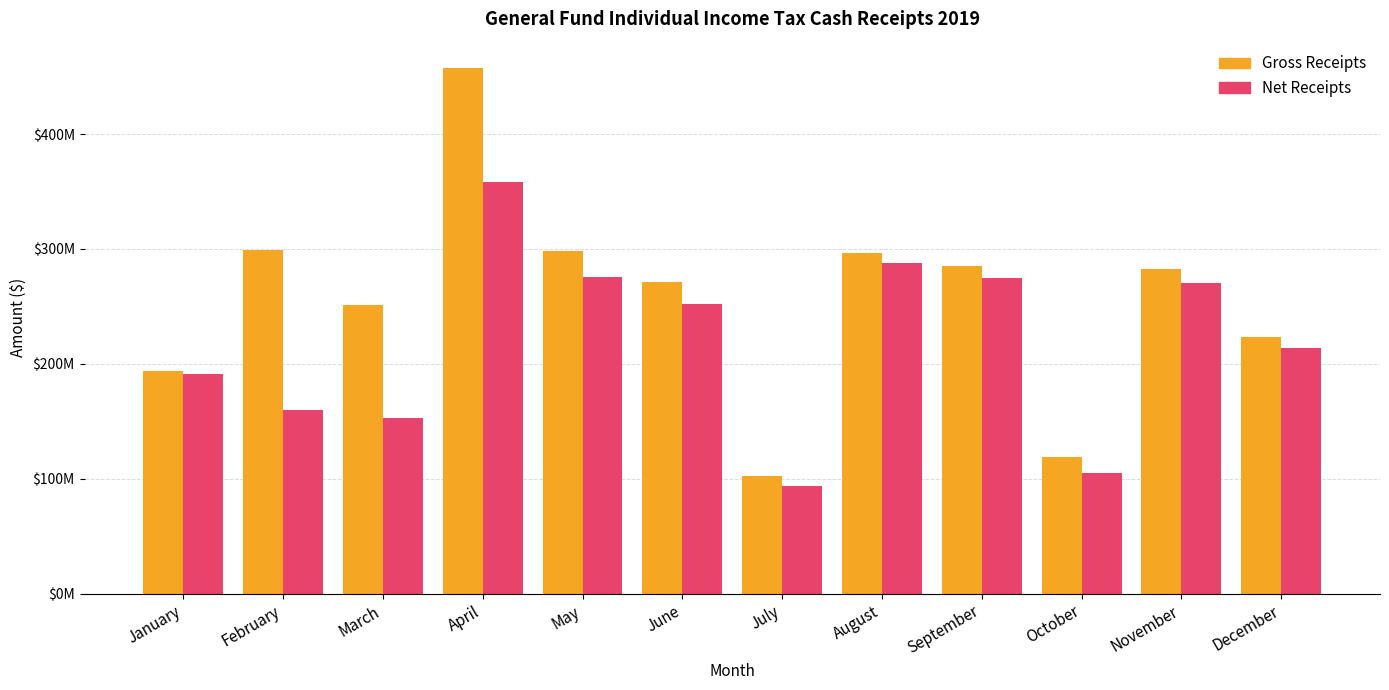

At how many categories does at least one series exceed 263389048?

7